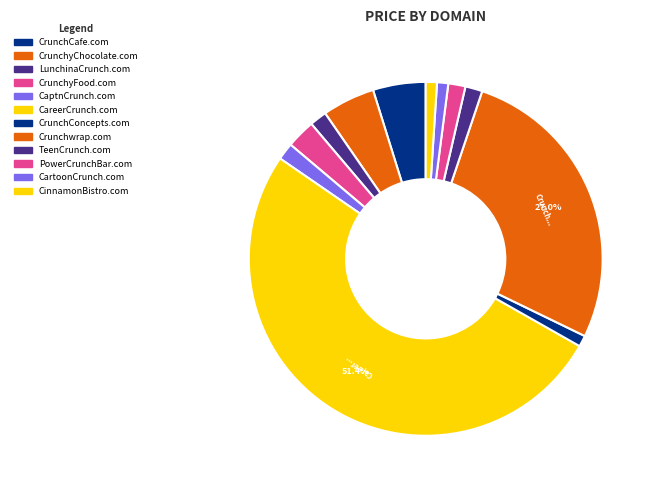

Is it true that PowerCrunchBar.com is 10% of the pie?

False